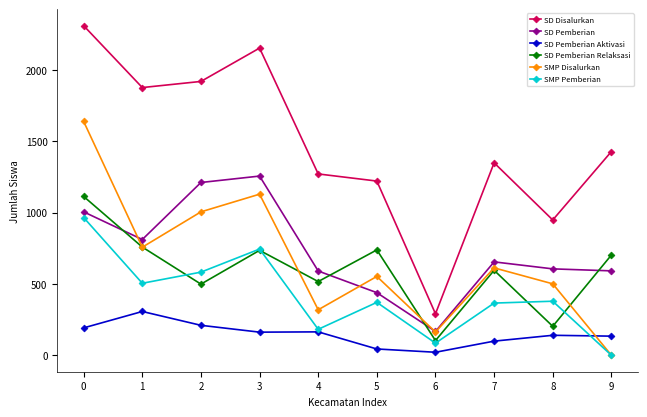

Where is the first local maximum for SD Disalurkan?

3